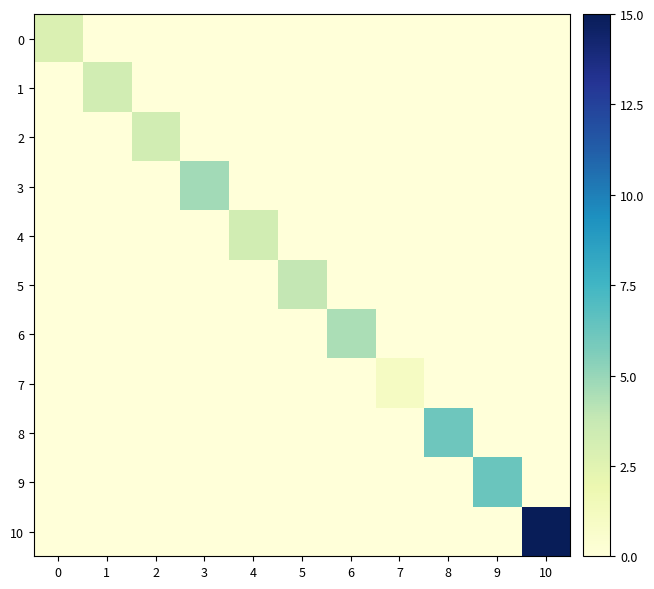

How many distinct data groups are displayed?

11